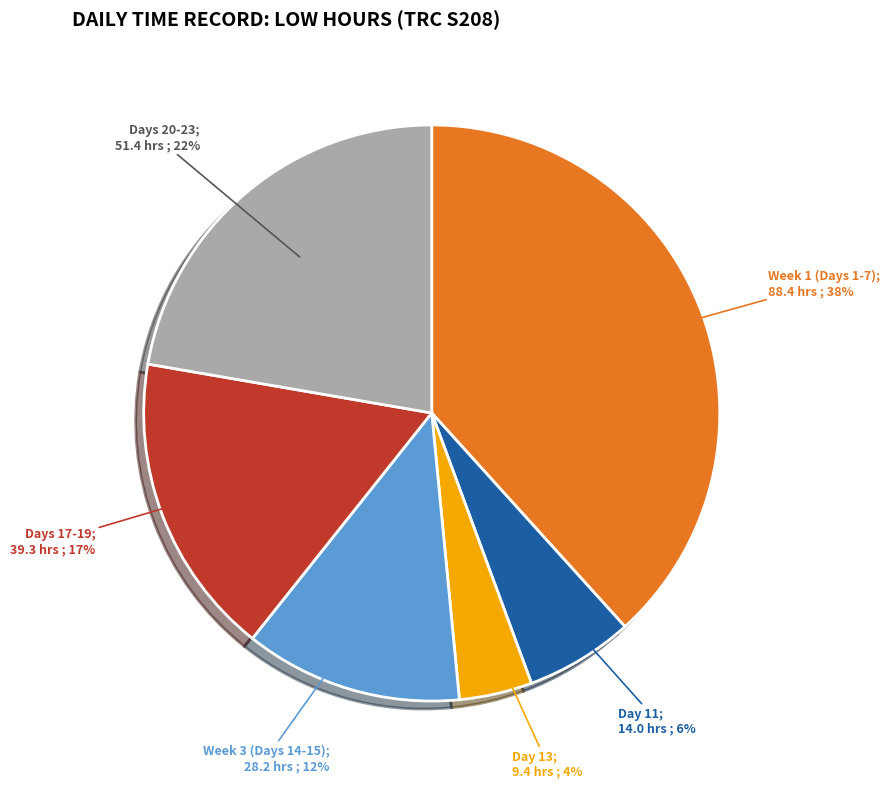

Count the number of slices in the pie.

6